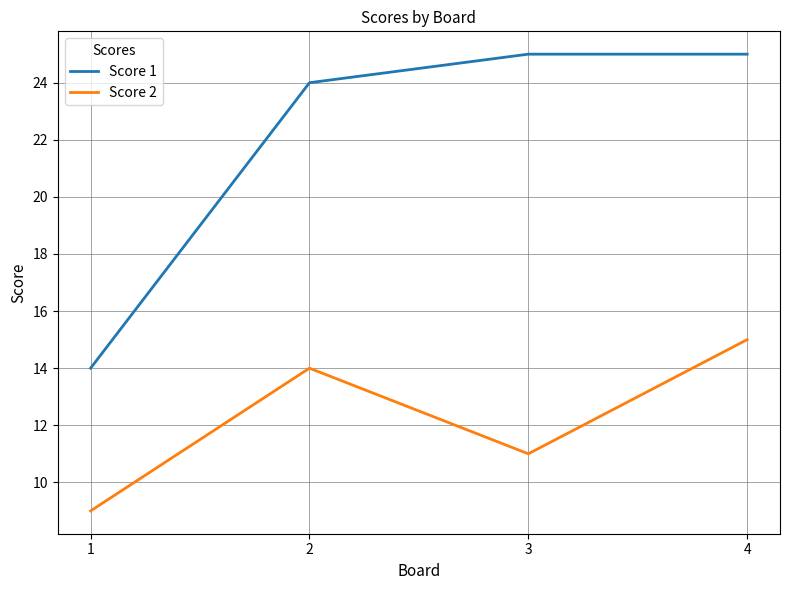

What is the maximum value for Score 2?

15